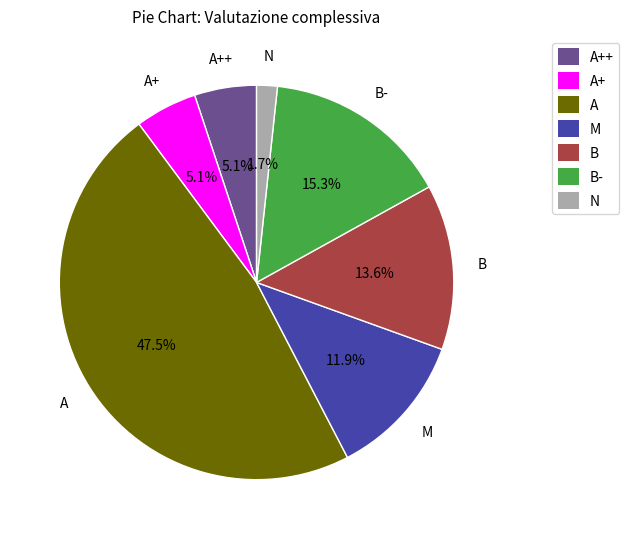

Does N represent more than half of the total?

No